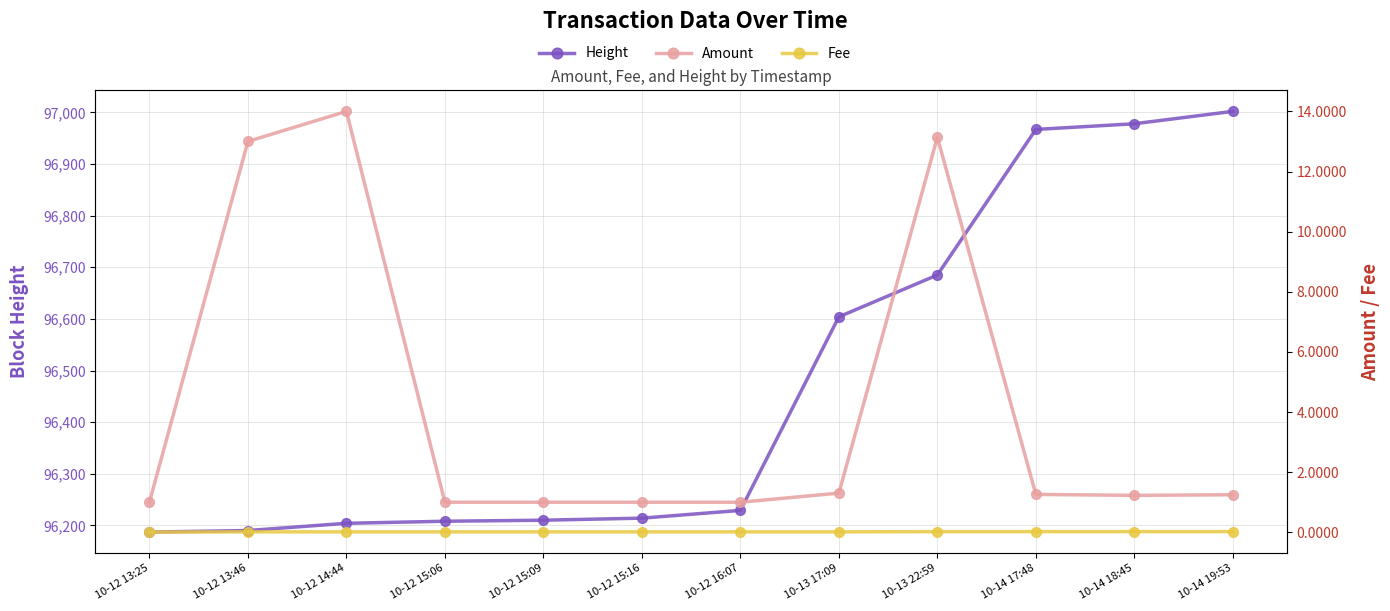

What position from the right is 10-13 17:09?

5